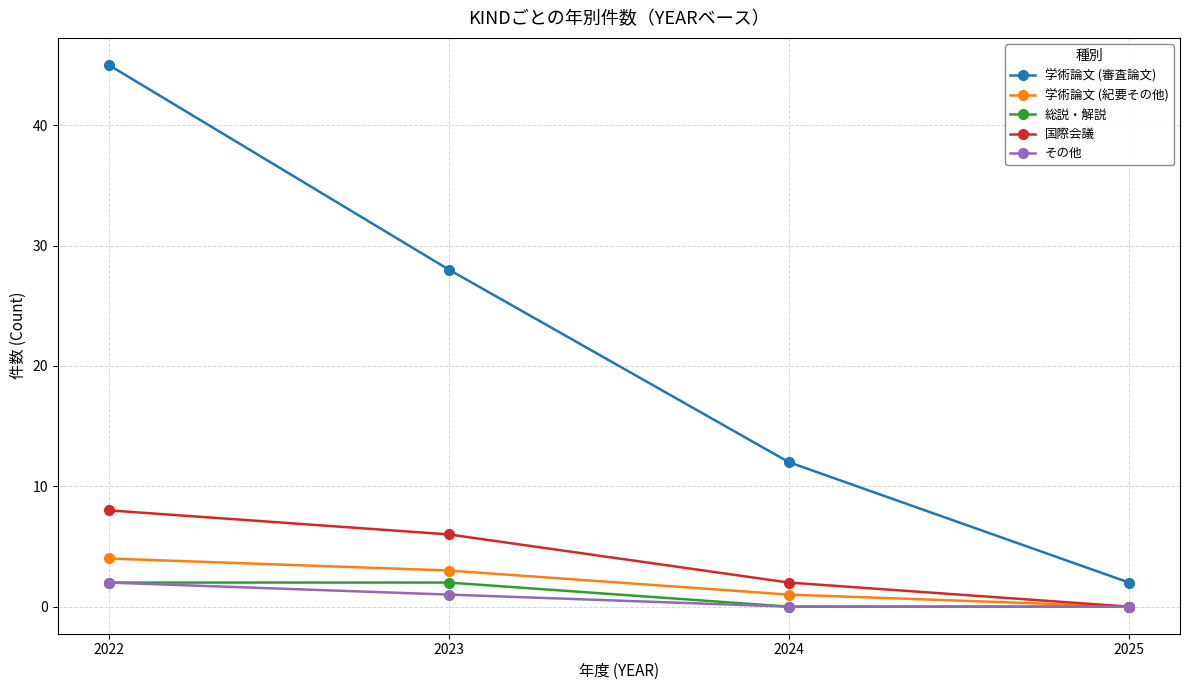

Reading right to left, what are all the values shown in this chart?

学術論文 (審査論文): 2025=2	2024=12	2023=28	2022=45
学術論文 (紀要その他): 2025=0	2024=1	2023=3	2022=4
総説・解説: 2025=0	2024=0	2023=2	2022=2
国際会議: 2025=0	2024=2	2023=6	2022=8
その他: 2025=0	2024=0	2023=1	2022=2